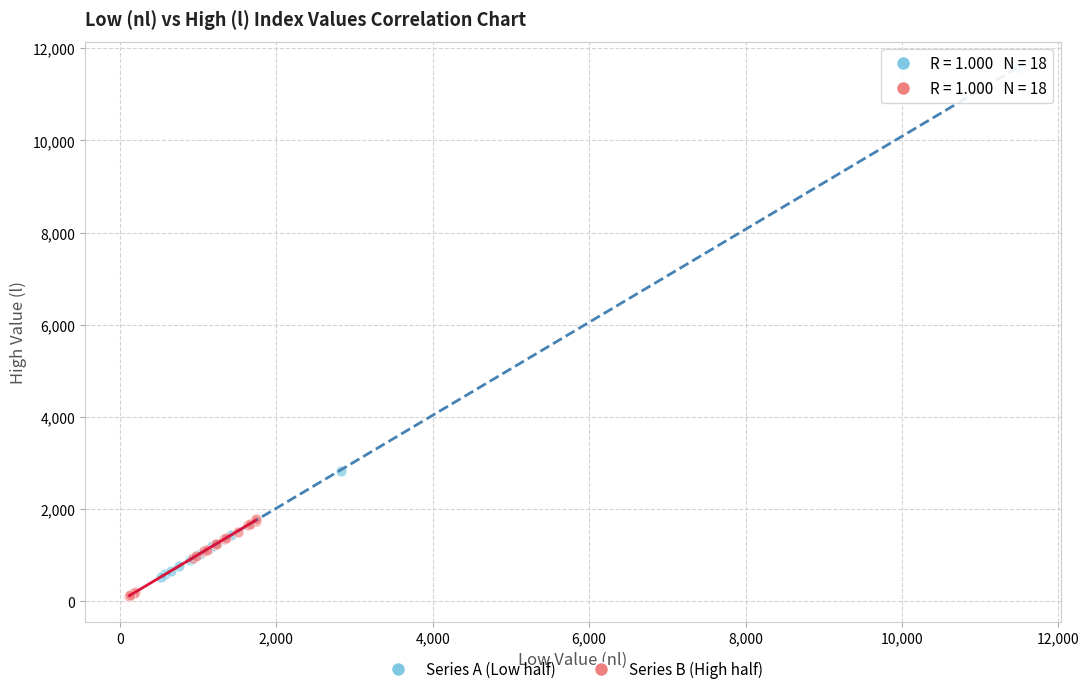

Which series contains the highest Y value?

Series A (Low half)